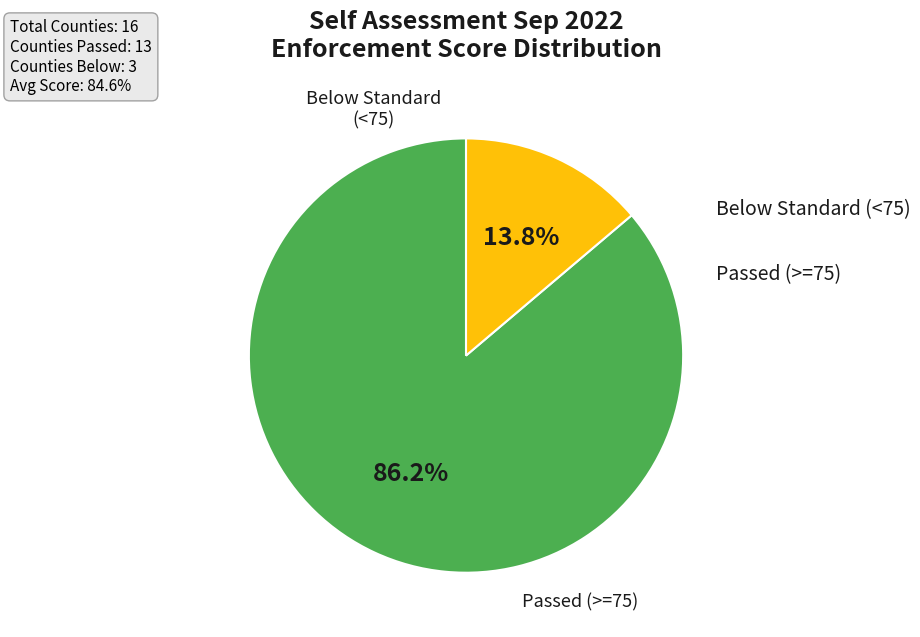

Does any single category account for the majority?

Yes